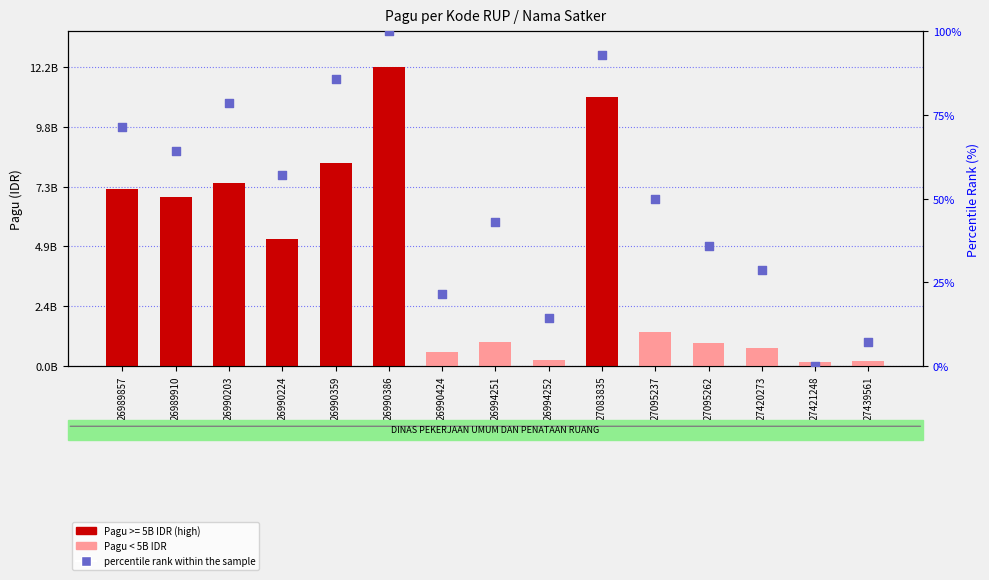

What is the total value across all series at 26989910?

6900000064.3